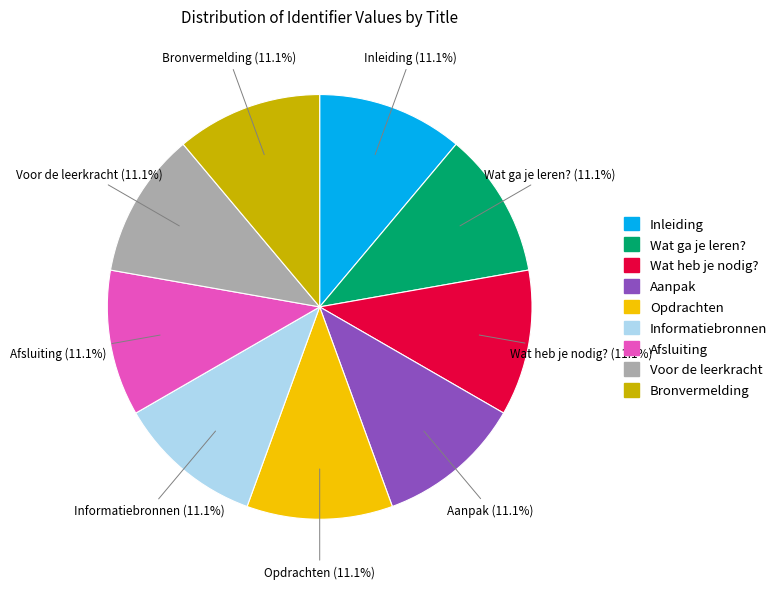

Is there any slice that represents more than half of the pie?

No